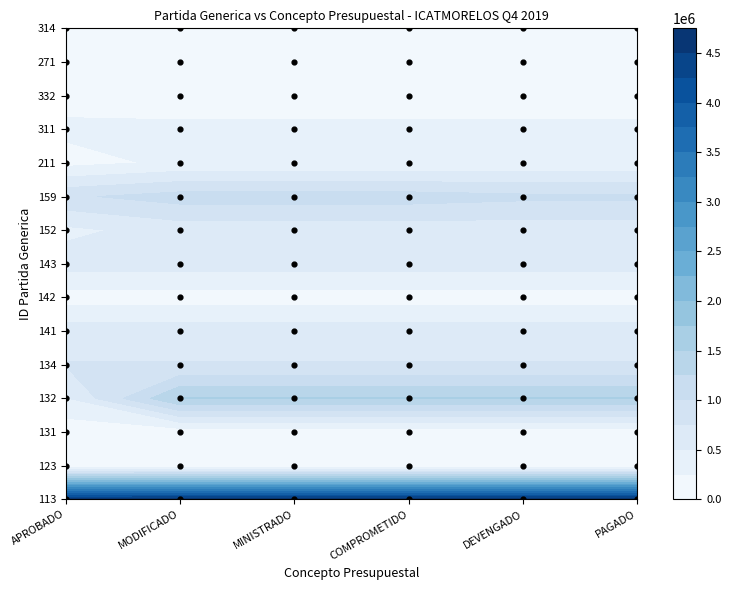

Is the value of 141 at MODIFICADO greater than the value of 314 at MODIFICADO?

Yes